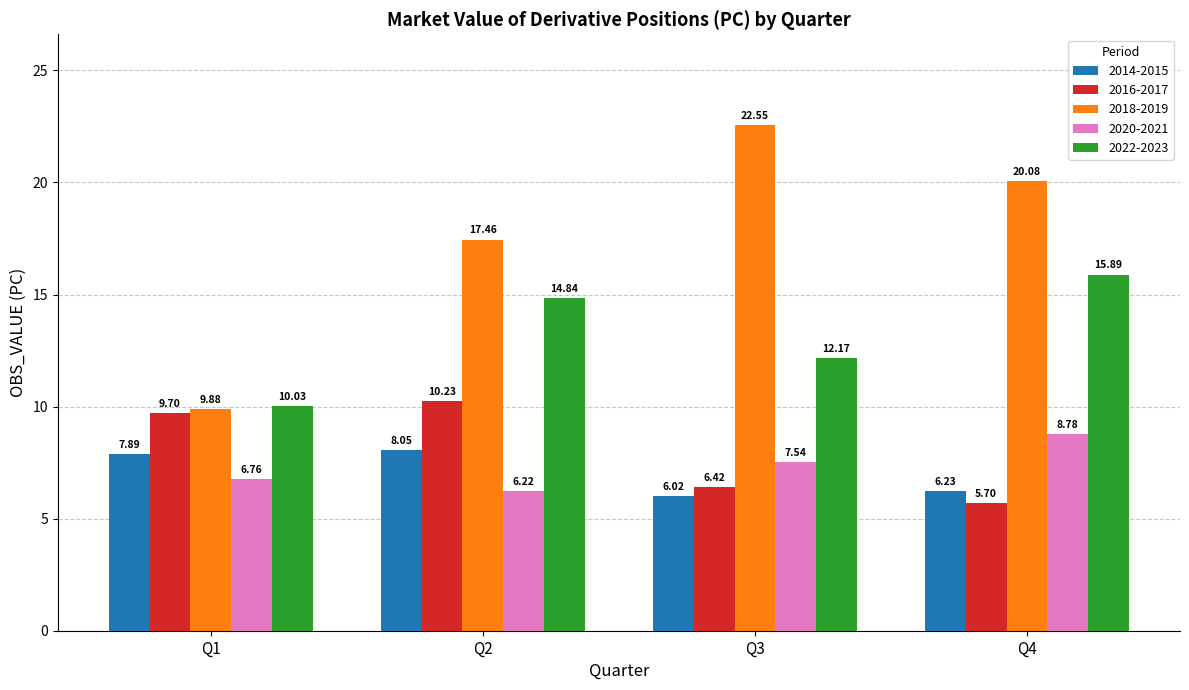

At which category is the sum across all series the highest?

Q2